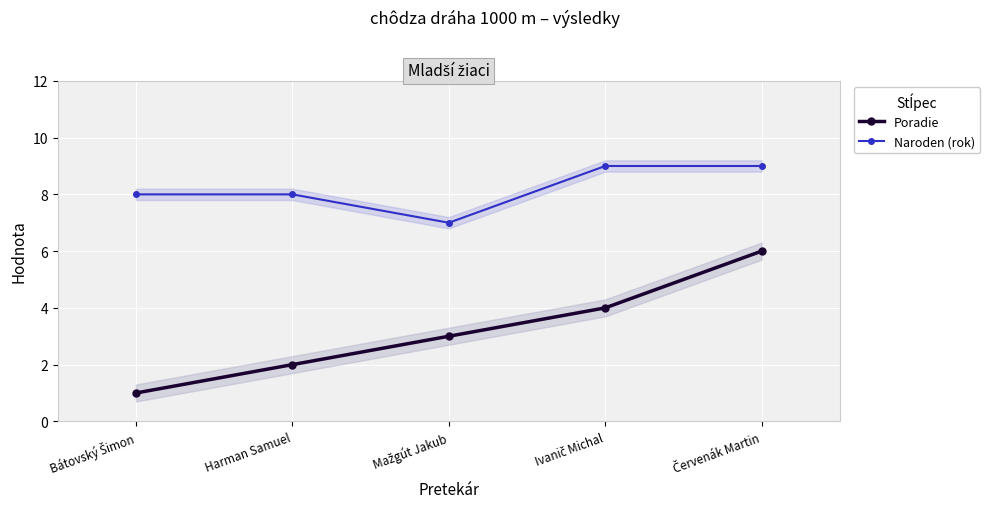

Rank the series at Ivanič Michal from highest to lowest value.

Naroden (rok), Poradie